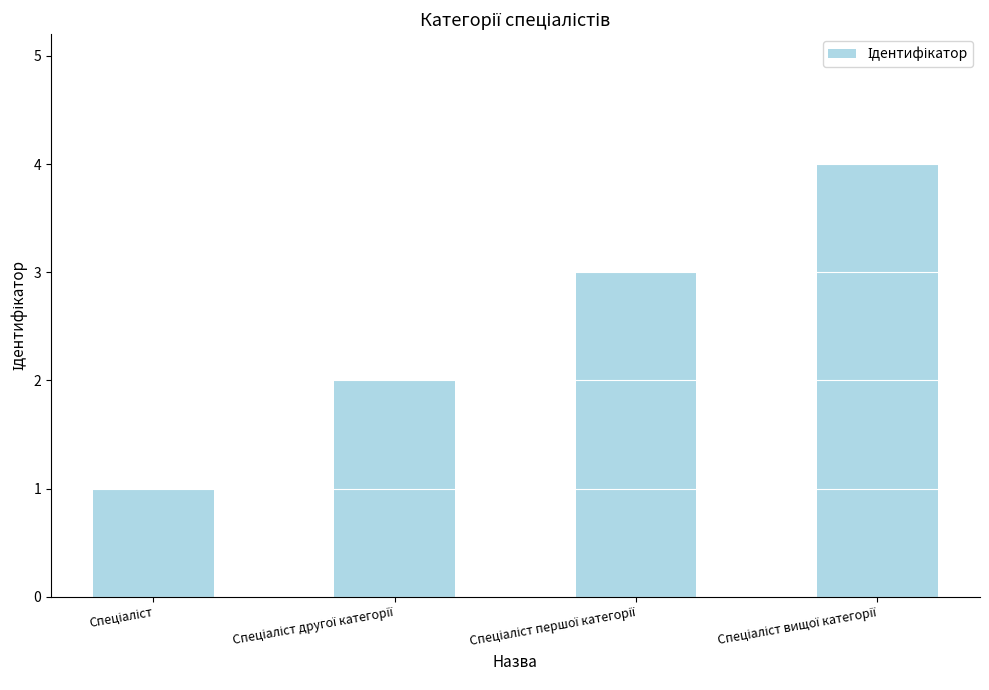

What is the greatest value displayed?

4